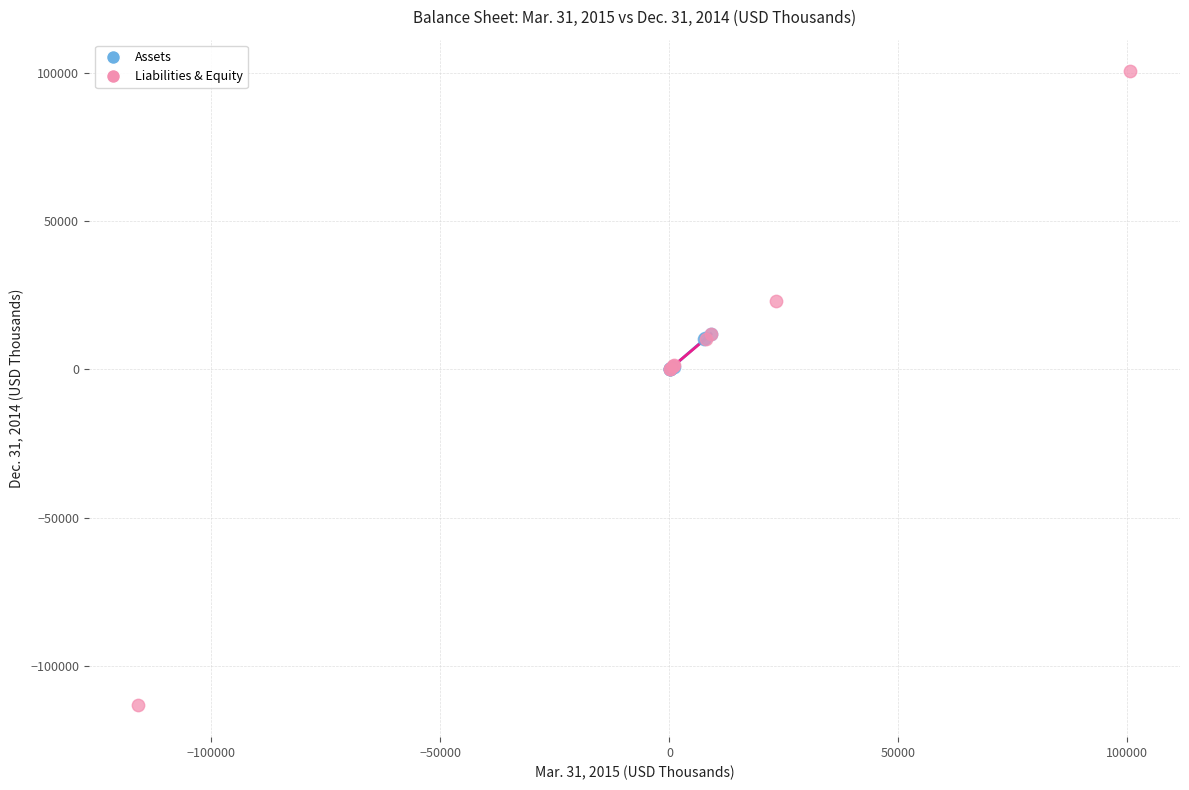

Which series reaches the maximum Y coordinate?

Liabilities & Equity